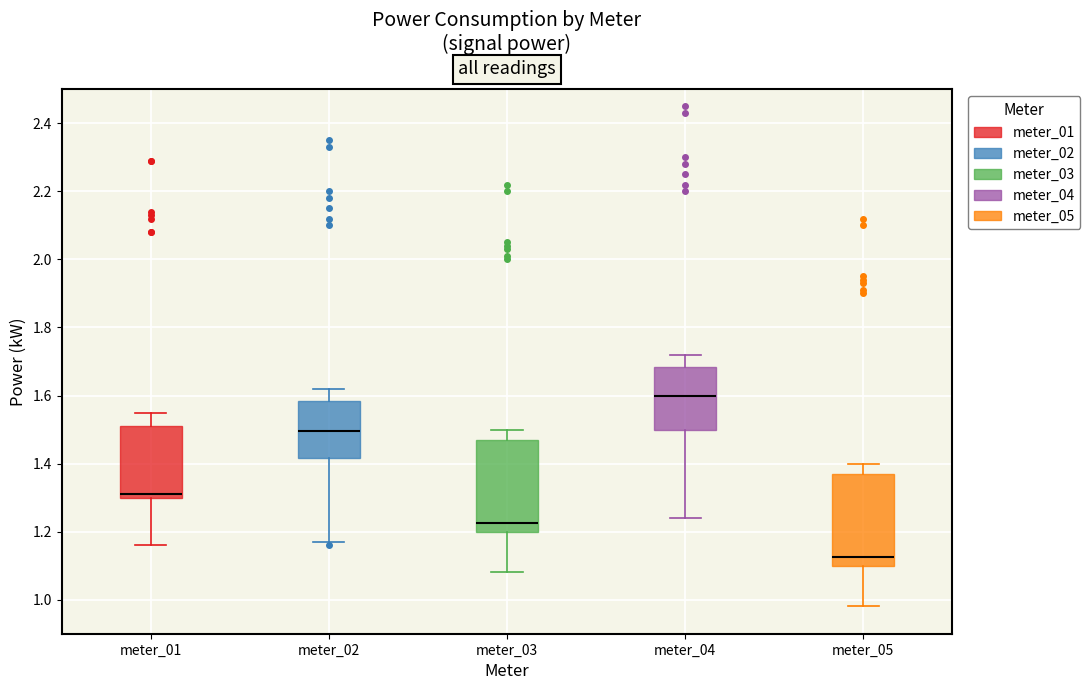

Which box has the highest median line?

meter_04